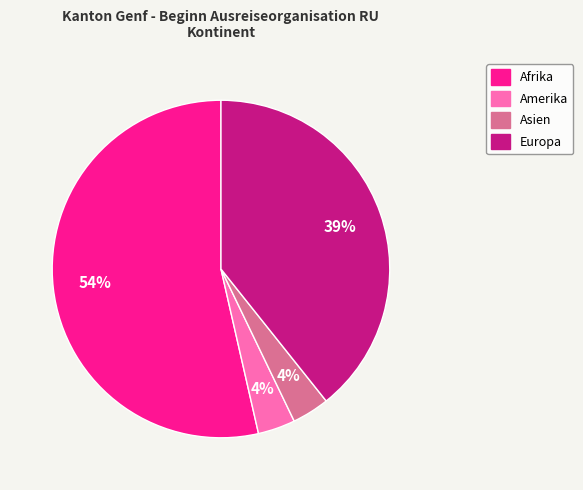

Is the sum of Asien and Afrika greater than half?

Yes